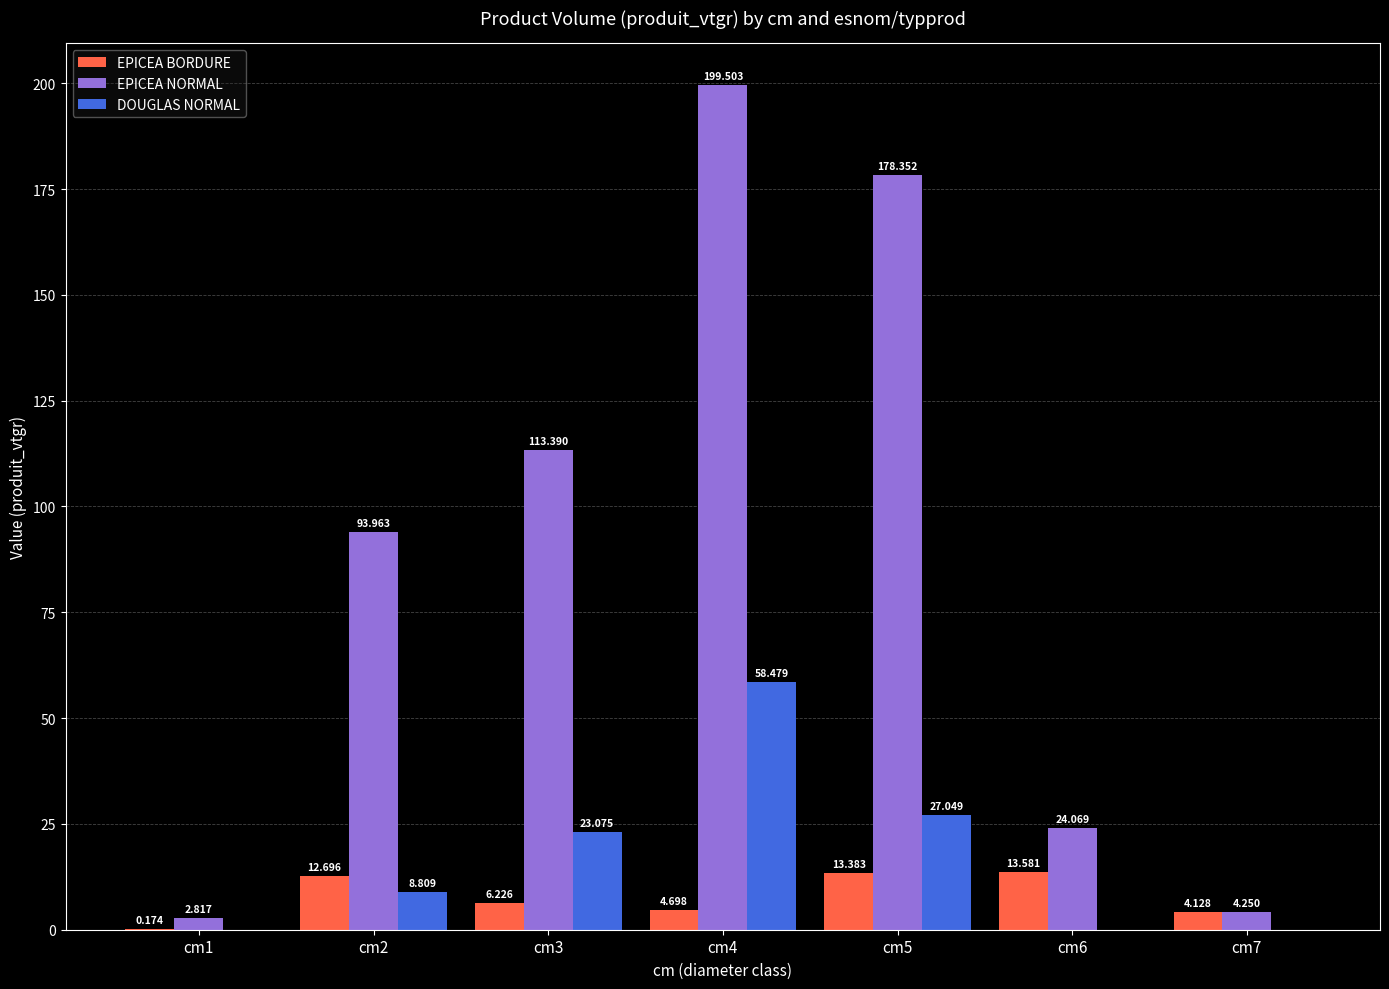

At which category is the sum across all series the highest?

cm4